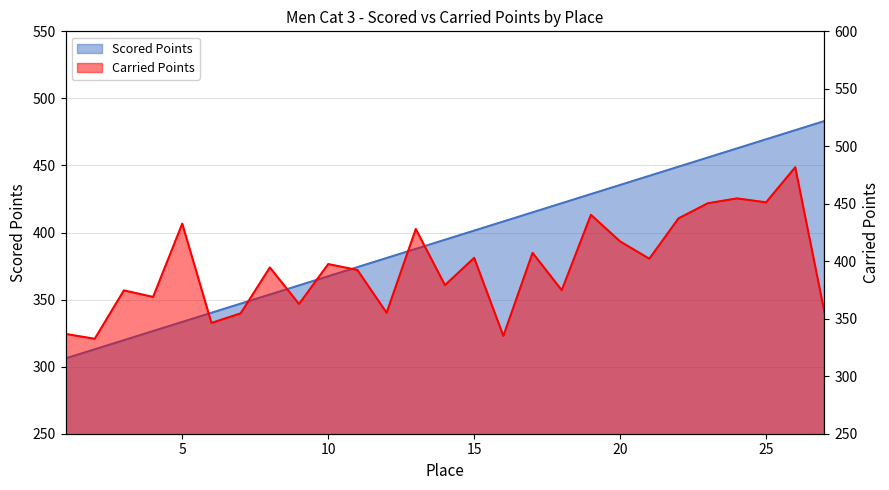

In Carried Points, how many points are higher than both neighbors (excluding endpoints)?

10